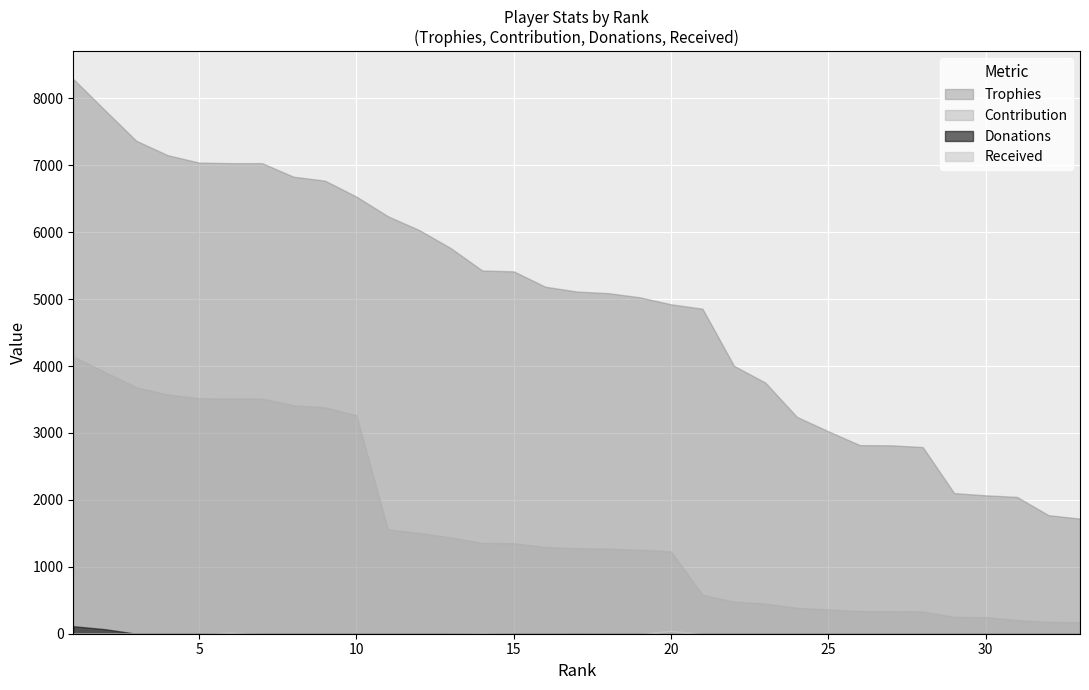

True or false: Donations and Received cross at least once.

False